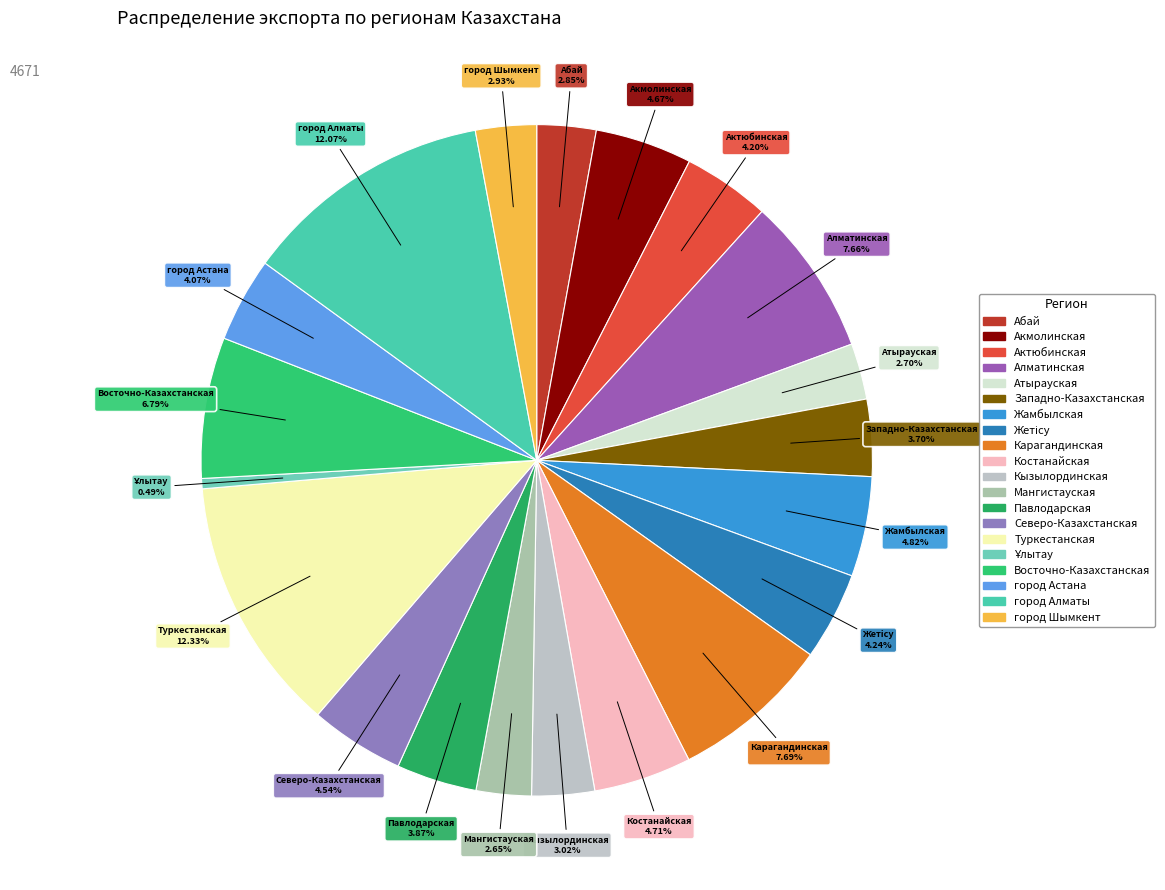

The Костанайская slice represents 12% of the pie. True or false?

False